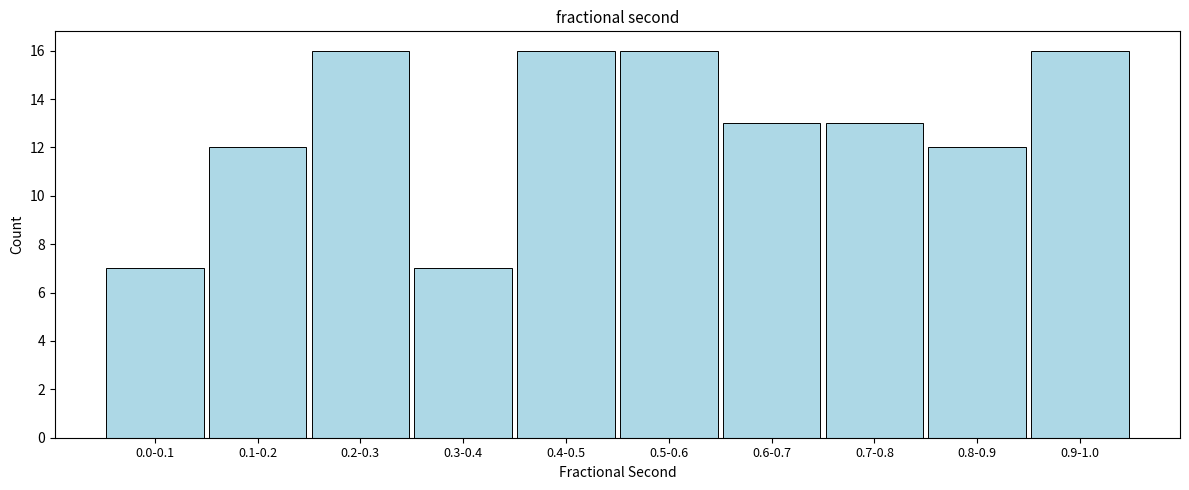

Reading left to right, what are all the values shown in this chart?

7	12	16	7	16	16	13	13	12	16